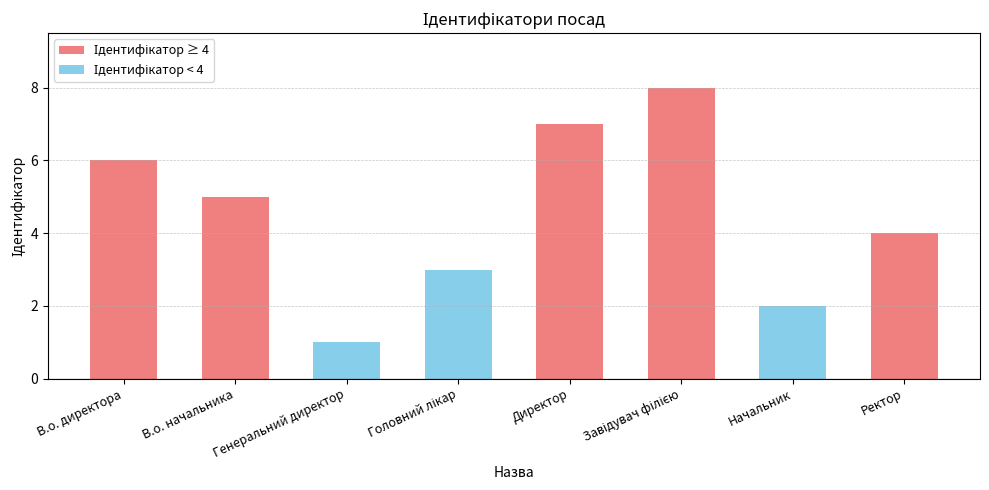

What is the difference between the second highest and second lowest values?

5